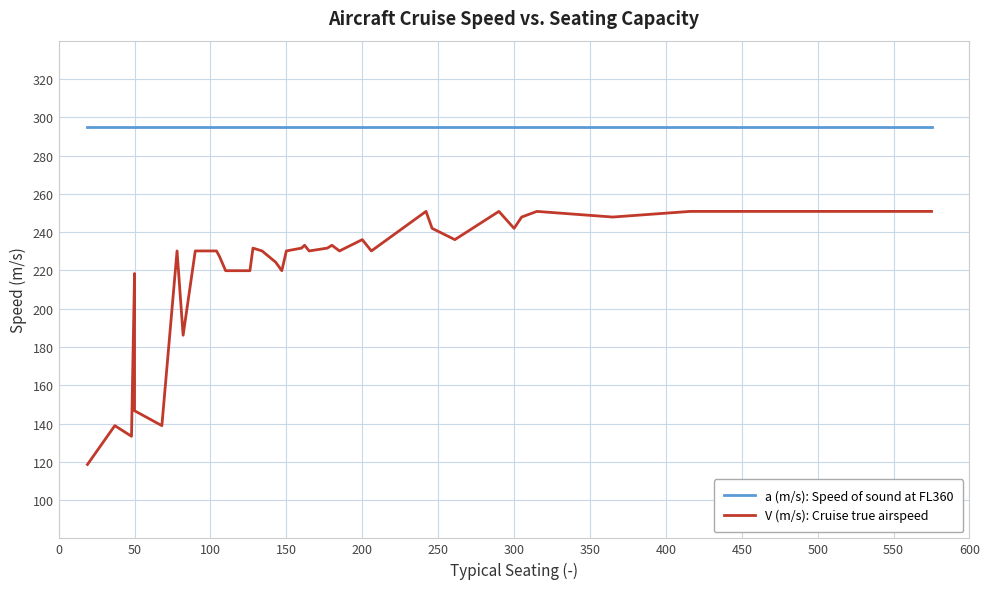

True or false: a (m/s): Speed of sound at FL360 and V (m/s): Cruise true airspeed intersect in this chart.

False